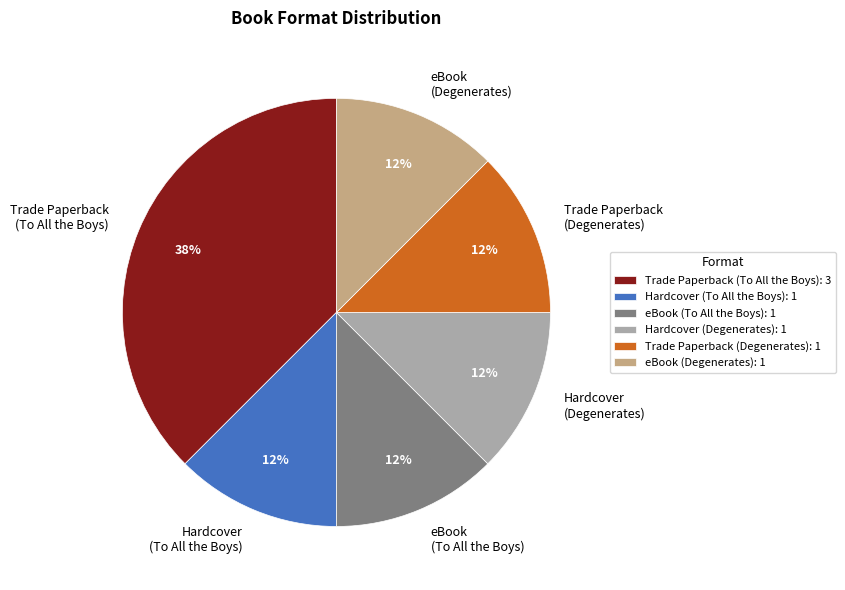

Approximately how many times larger is the value at eBook (To All the Boys) compared to Trade Paperback (To All the Boys)?

0.3